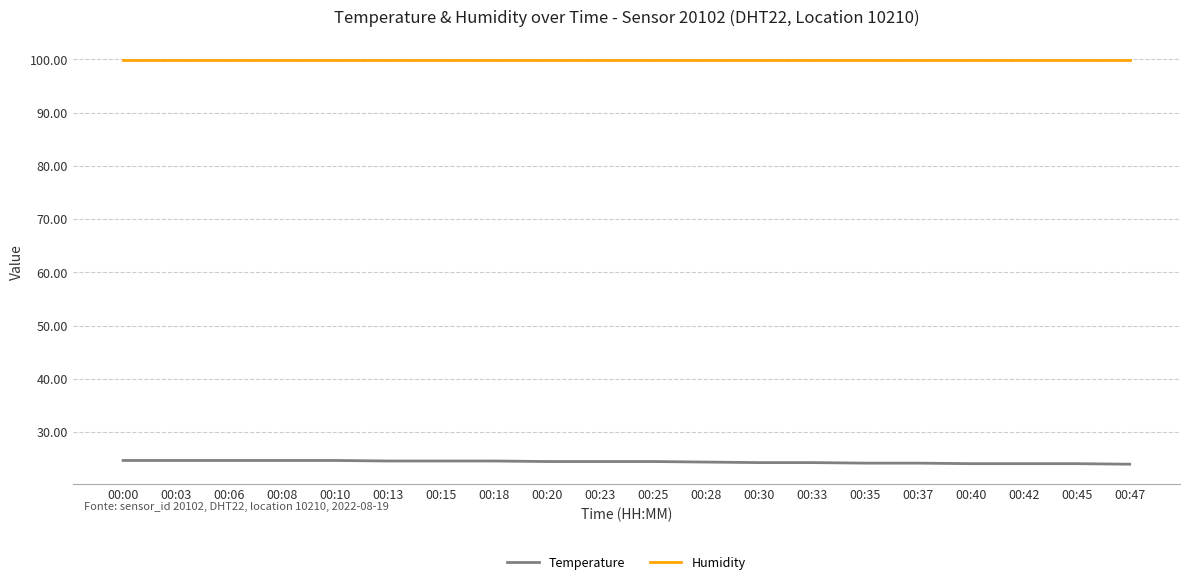

Is the value of Humidity at 00:47 greater than the value of Temperature at 00:15?

Yes